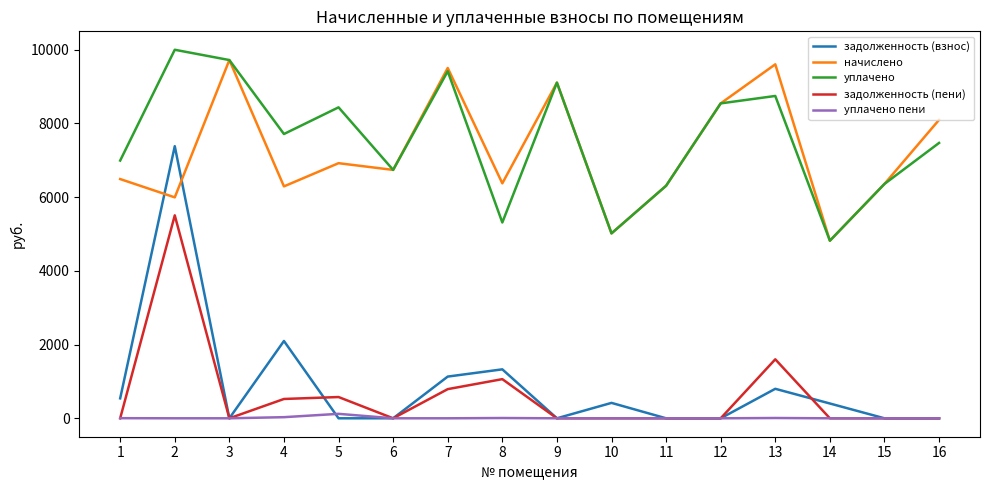

At which category does задолженность (взнос) reach its first local valley?

3